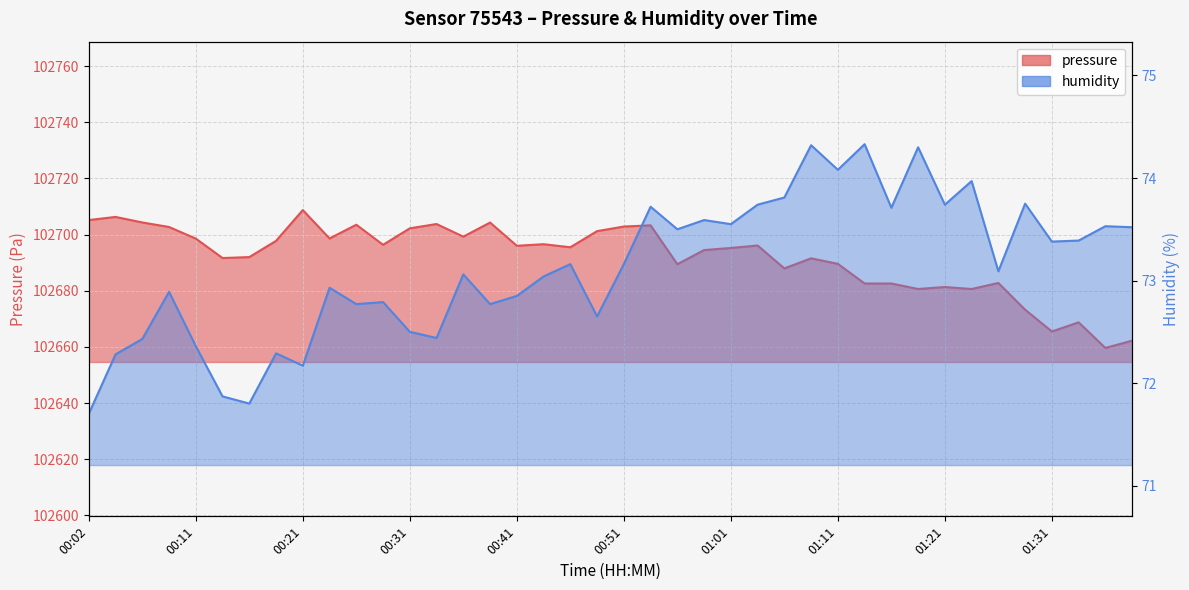

What are all the series names shown in the legend?

pressure, humidity